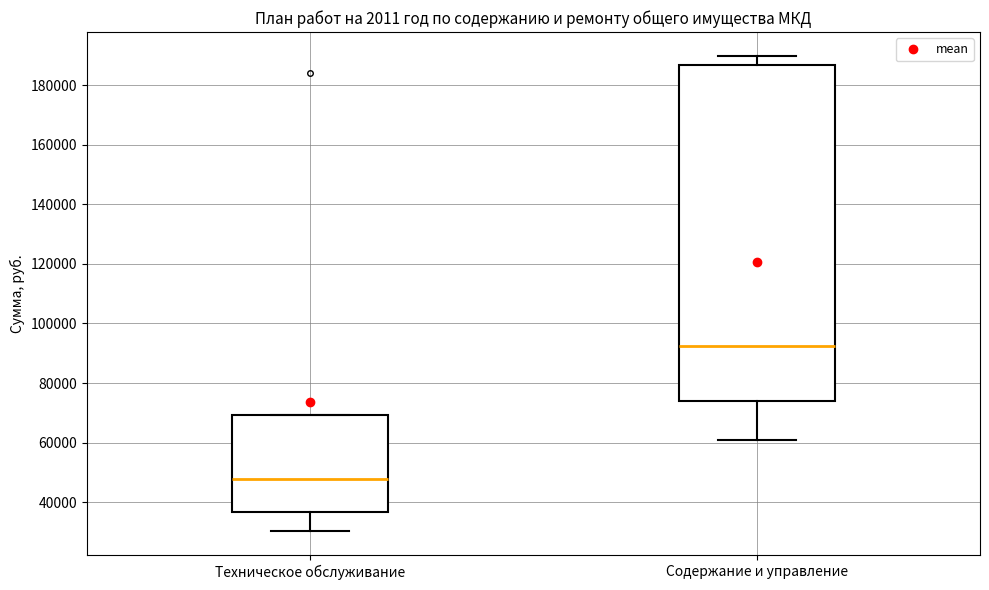

Where does the lower whisker of the box for Содержание и управление end on the y-axis? The values are not printed on the chart, so give them approximately, as read against the axis.

60000